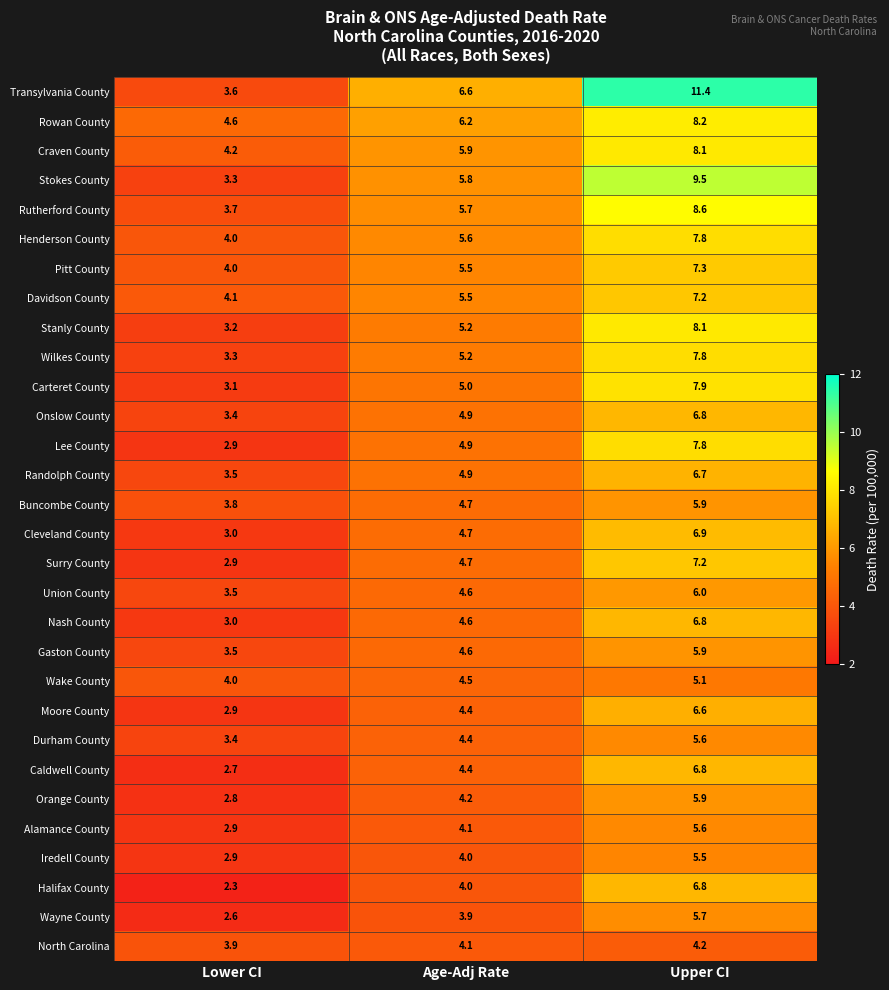

What is the difference between the Rowan County values at Age-Adj Rate and Lower CI?

1.6